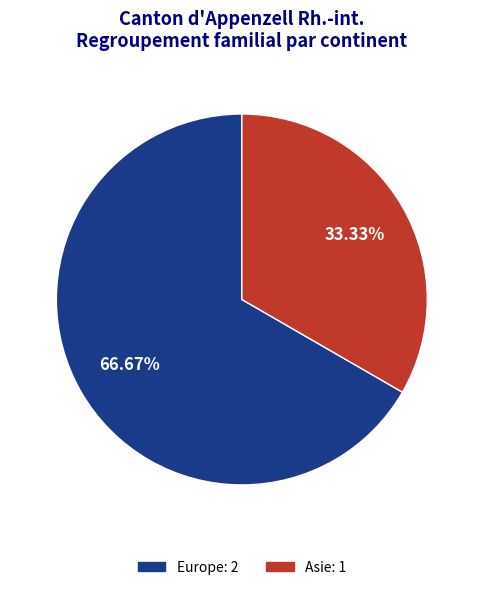

Which slice is the smallest?

Asie